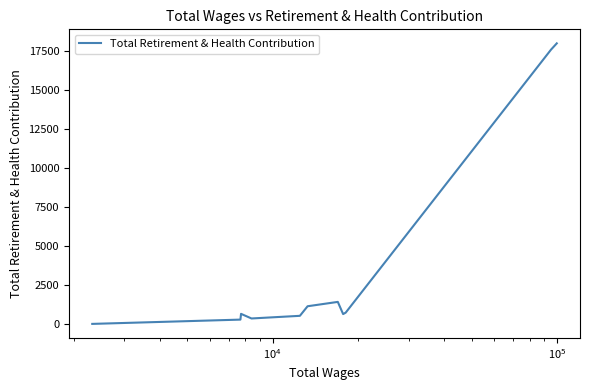

What is the difference between the maximum and minimum values?

18007